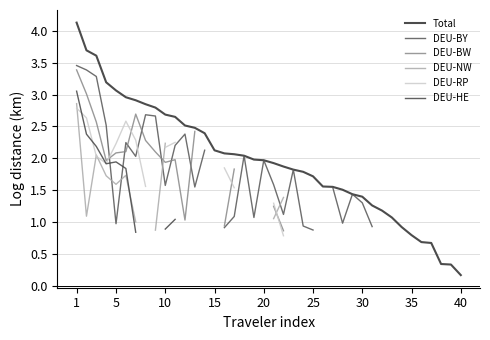

True or false: Total and DEU-HE intersect in this chart.

False